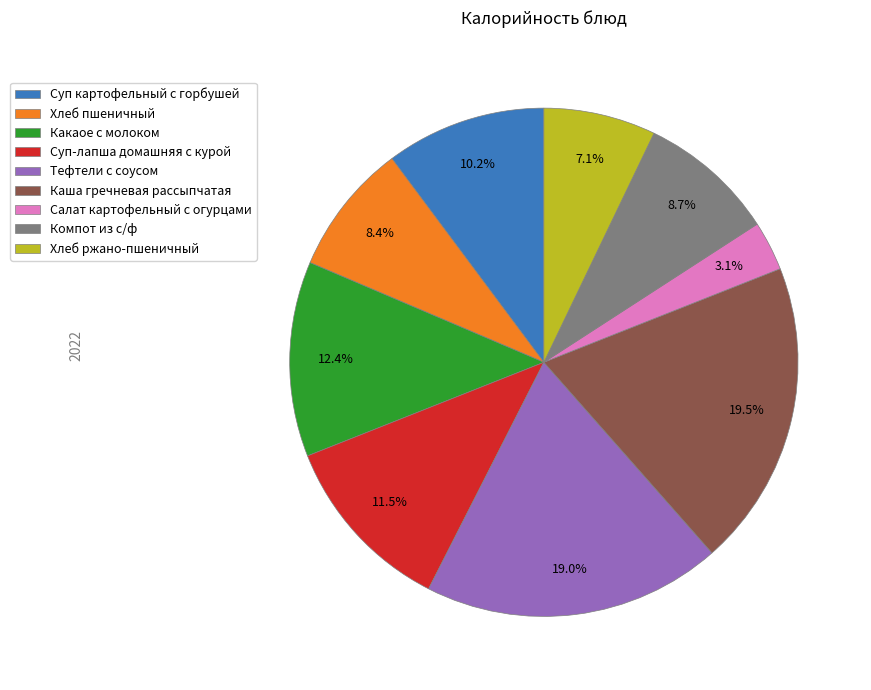

Between Компот из с/ф and Хлеб ржано-пшеничный, which is larger?

Компот из с/ф